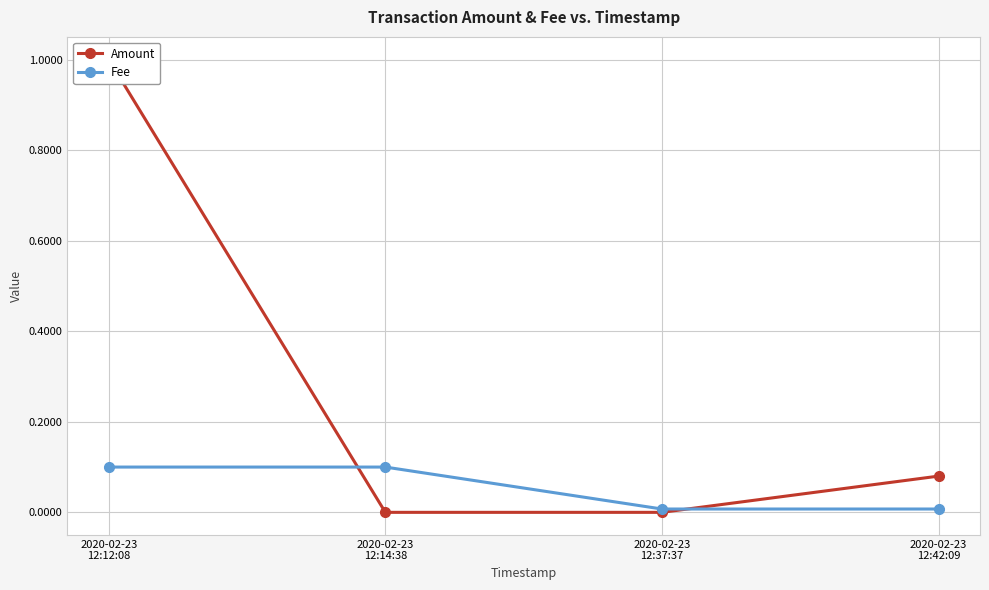

Which series changed the most between 2020-02-23
12:14:38 and 2020-02-23
12:42:09?

Fee